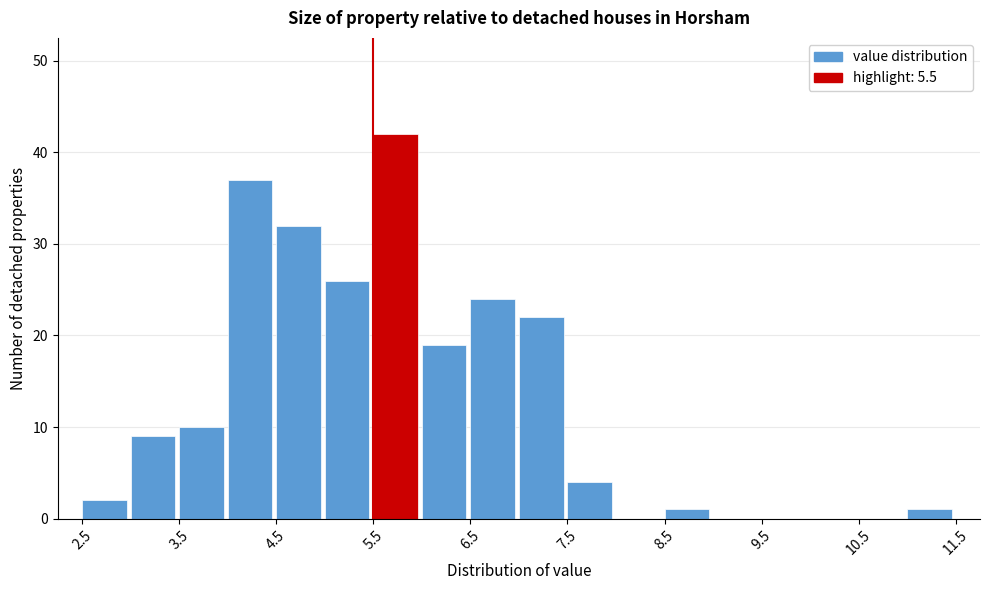

What is the height of the bar covering 8.5 to 9.0 on the x-axis? The values are not printed on the chart, so give them approximately, as read against the axis.

1